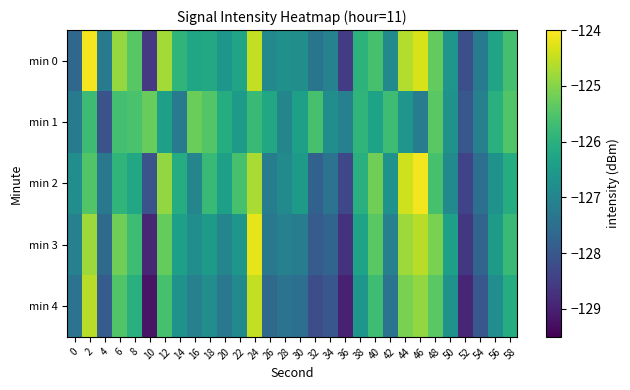

Which series has the largest range (max minus min)?

min 3